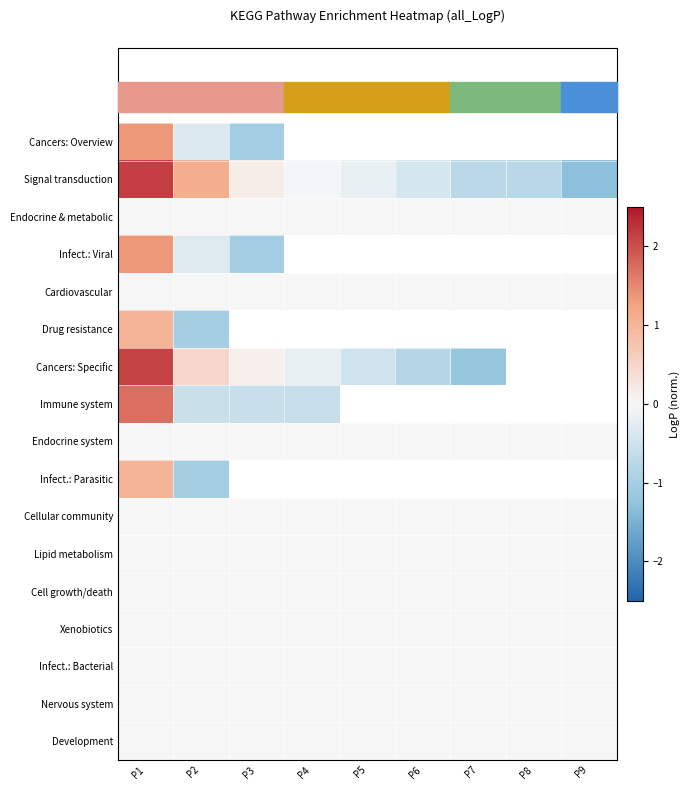

At which category does the chart reach its minimum across all series?

P9